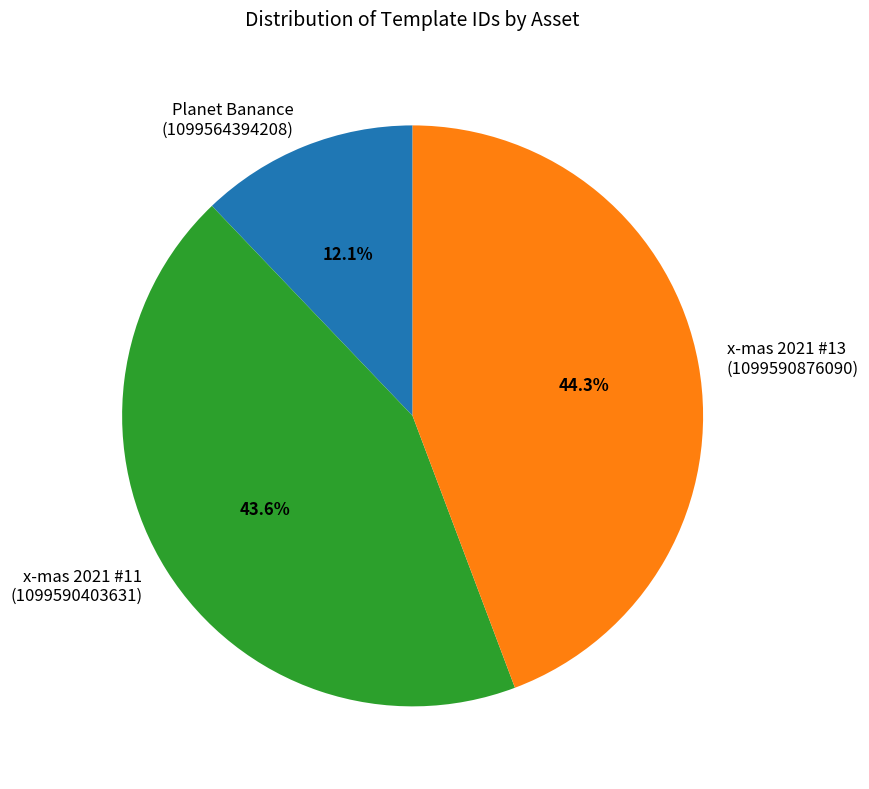

Count the number of slices in the pie.

3